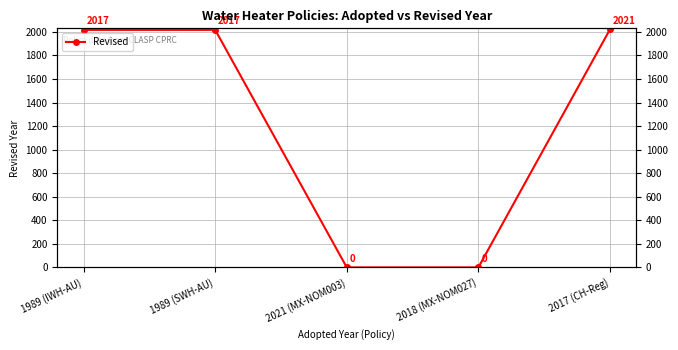

What value does the data have at 1989 (IWH-AU), to the nearest 10?

2020